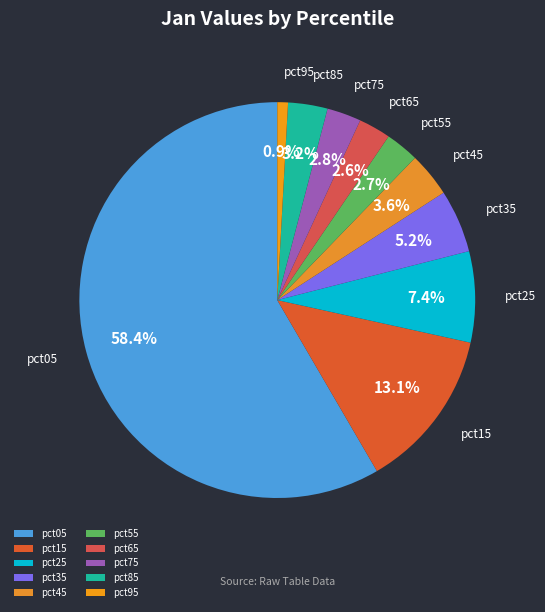

What is the majority slice?

pct05